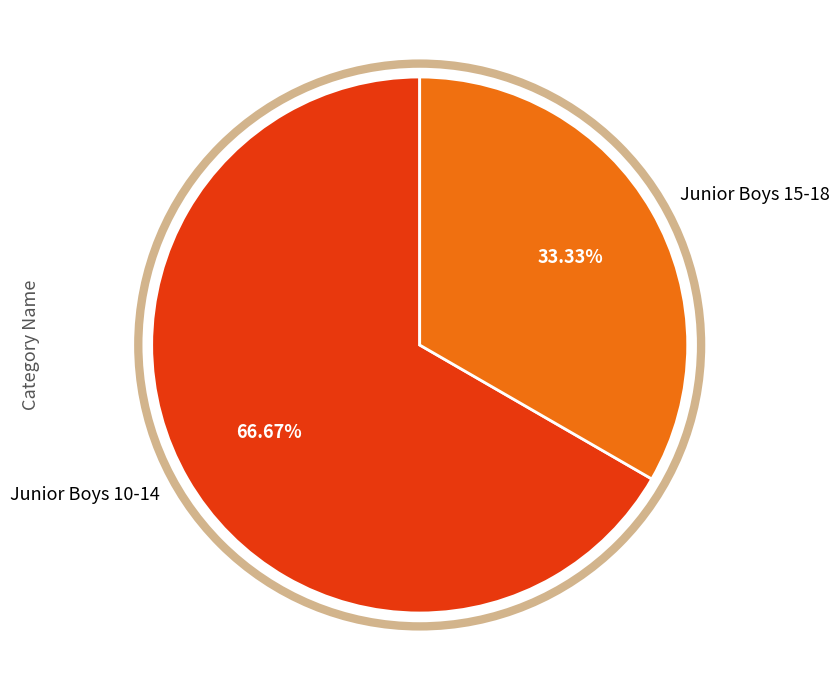

True or false: Junior Boys 15-18 accounts for 33% of the total.

True